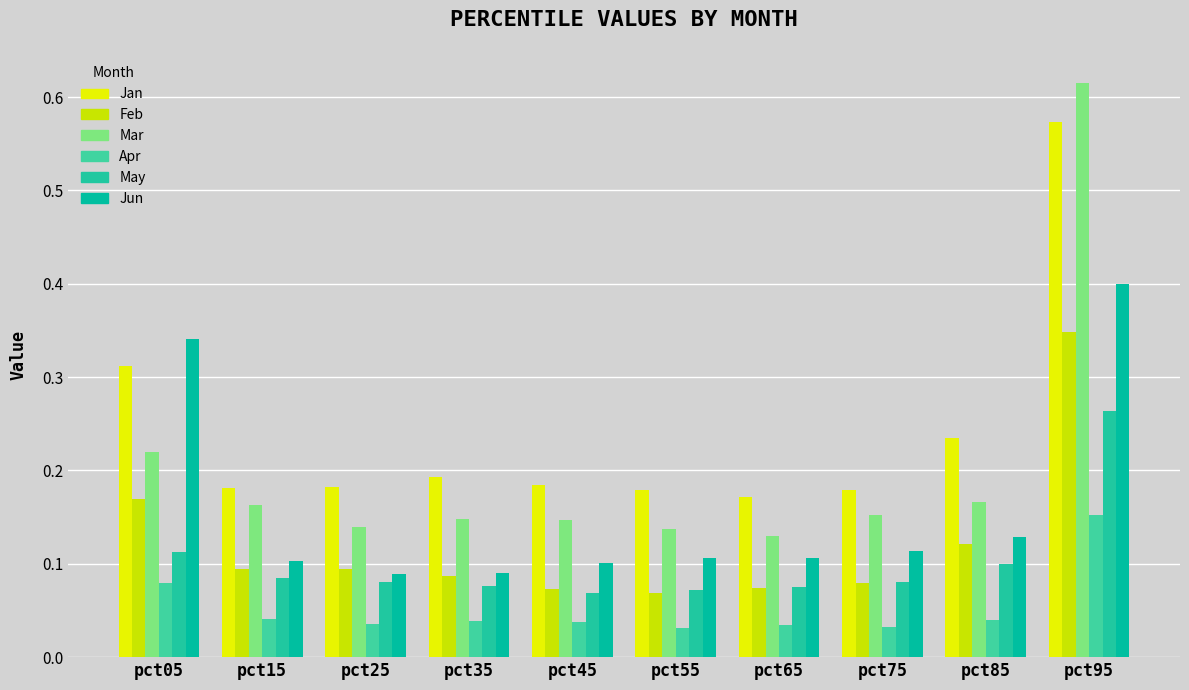

Rank the series at pct75 from highest to lowest value.

Jan, Mar, Jun, May, Feb, Apr